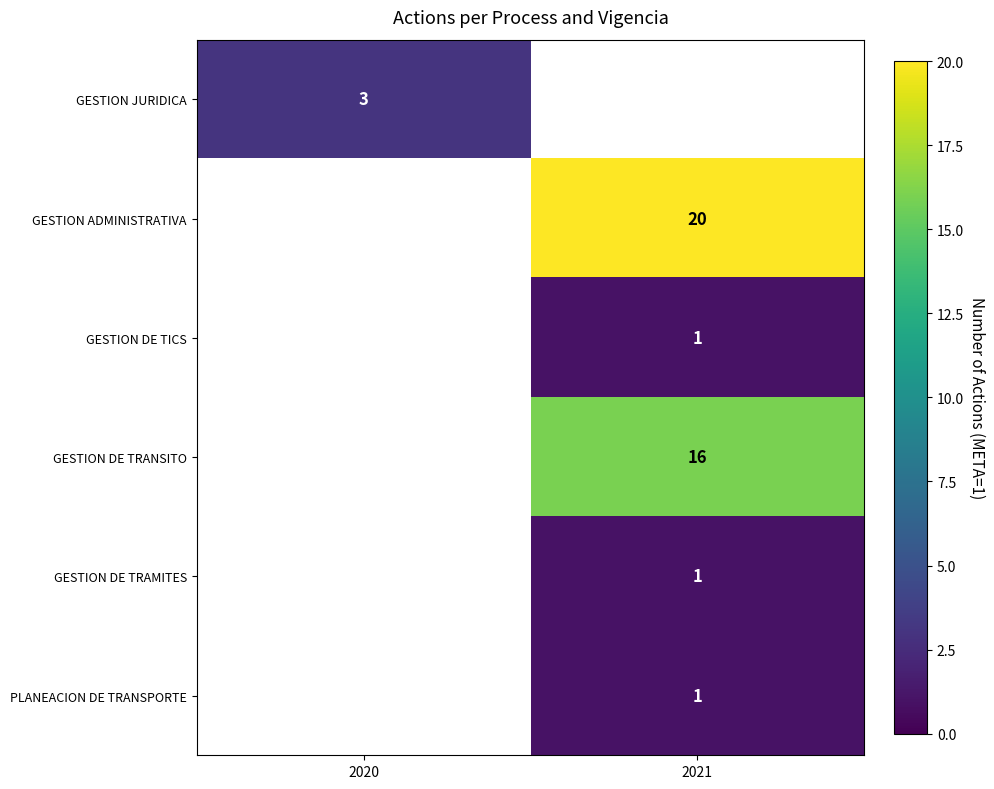

Is it true that PLANEACION DE TRANSPORTE equals 1 at 2021?

True